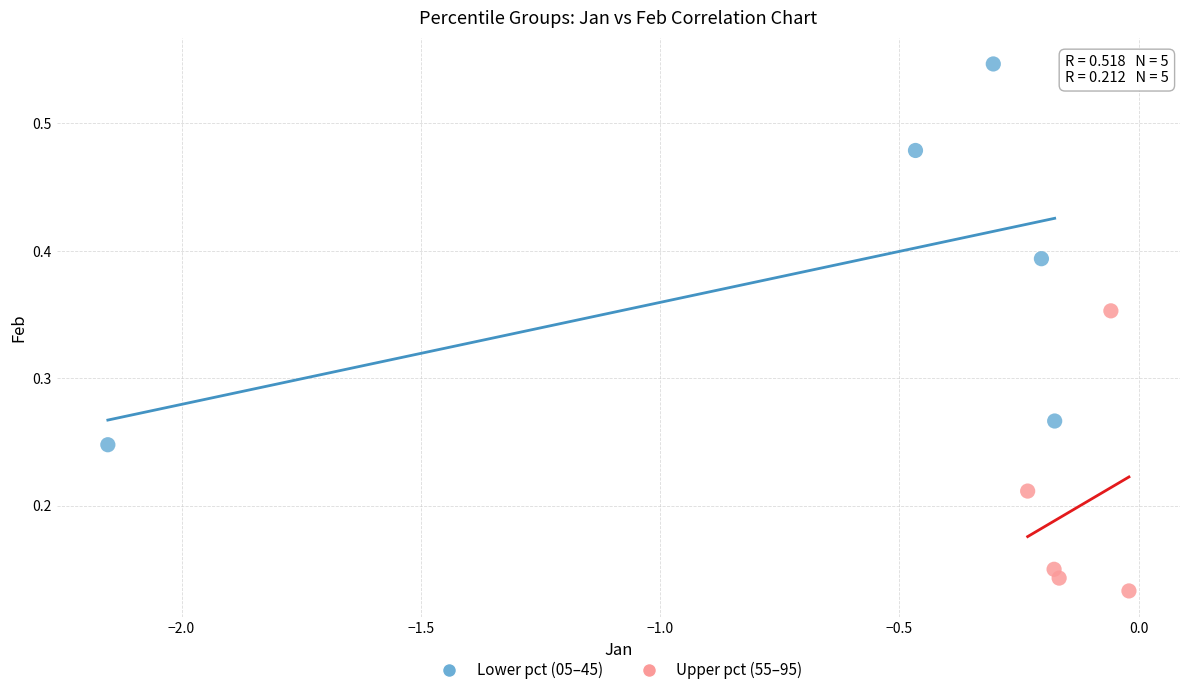

Which series contains the lowest Y value?

Upper pct (55–95)